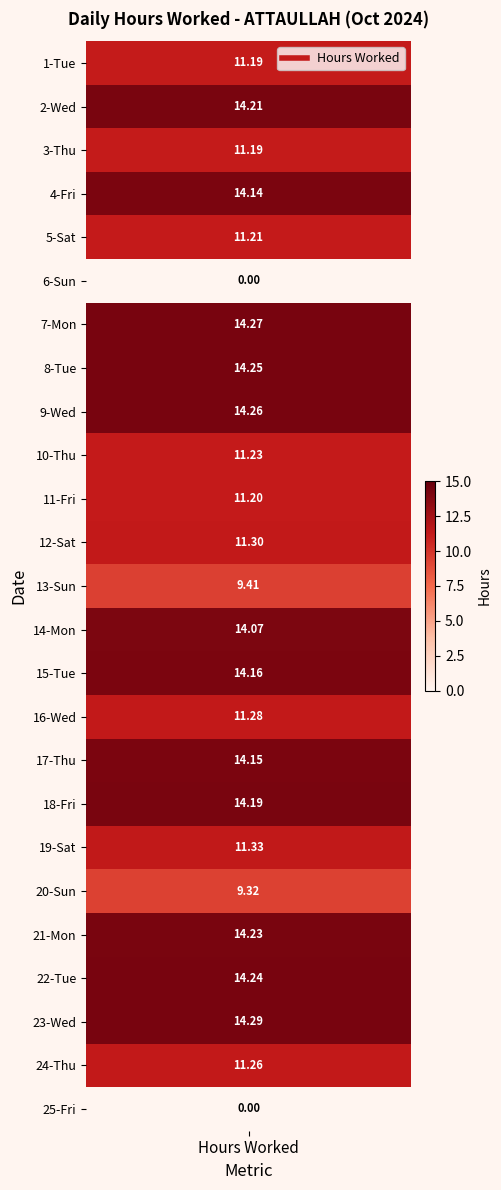

Reading right to left, list all the values displayed in this chart.

24=0.0	23=11.3	22=14.3	21=14.2	20=14.2	19=9.3	18=11.3	17=14.2	16=14.2	15=11.3	14=14.2	13=14.1	12=9.4	11=11.3	10=11.2	9=11.2	8=14.3	7=14.2	6=14.3	5=0.0	4=11.2	3=14.1	2=11.2	1=14.2	0=11.2